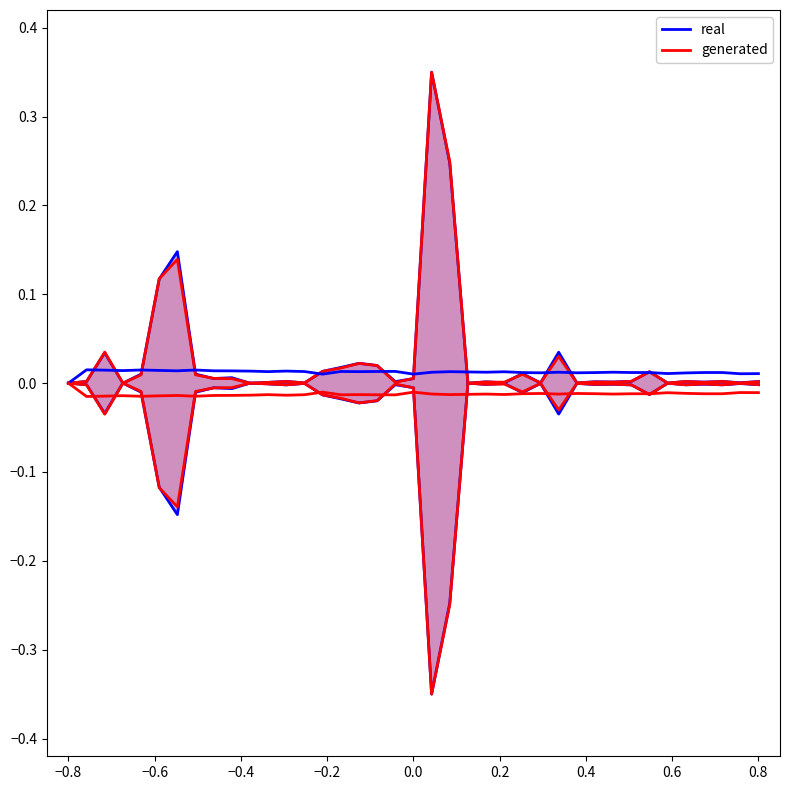

What are all the series names shown in the legend?

real, generated